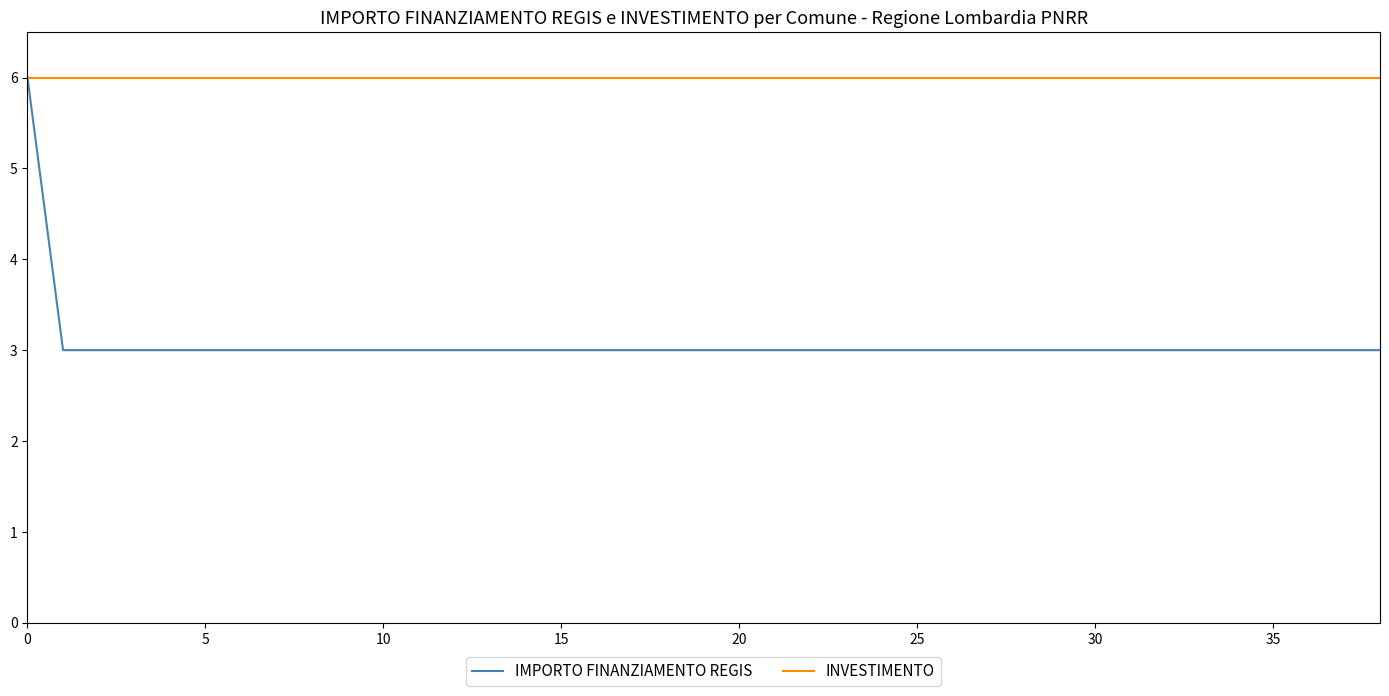

Rank the series by their average value, from highest to lowest.

INVESTIMENTO, IMPORTO FINANZIAMENTO REGIS